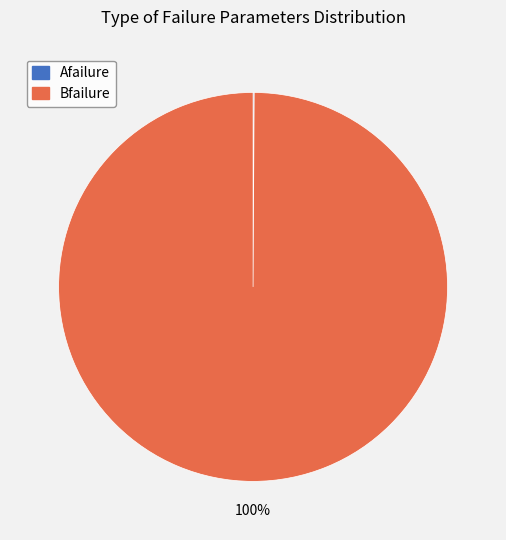

To the nearest percent, what is the average slice percentage?

50%